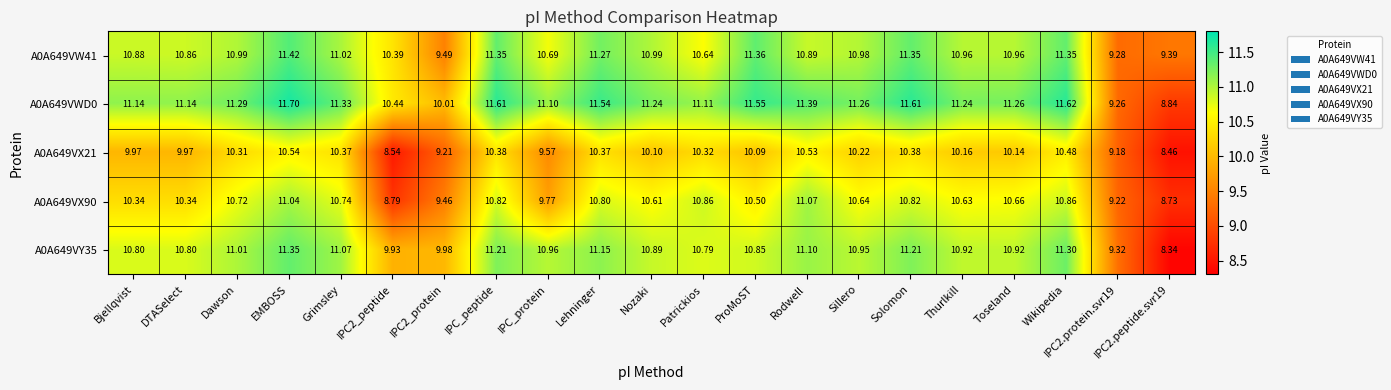

What is the smallest value displayed?

8.3